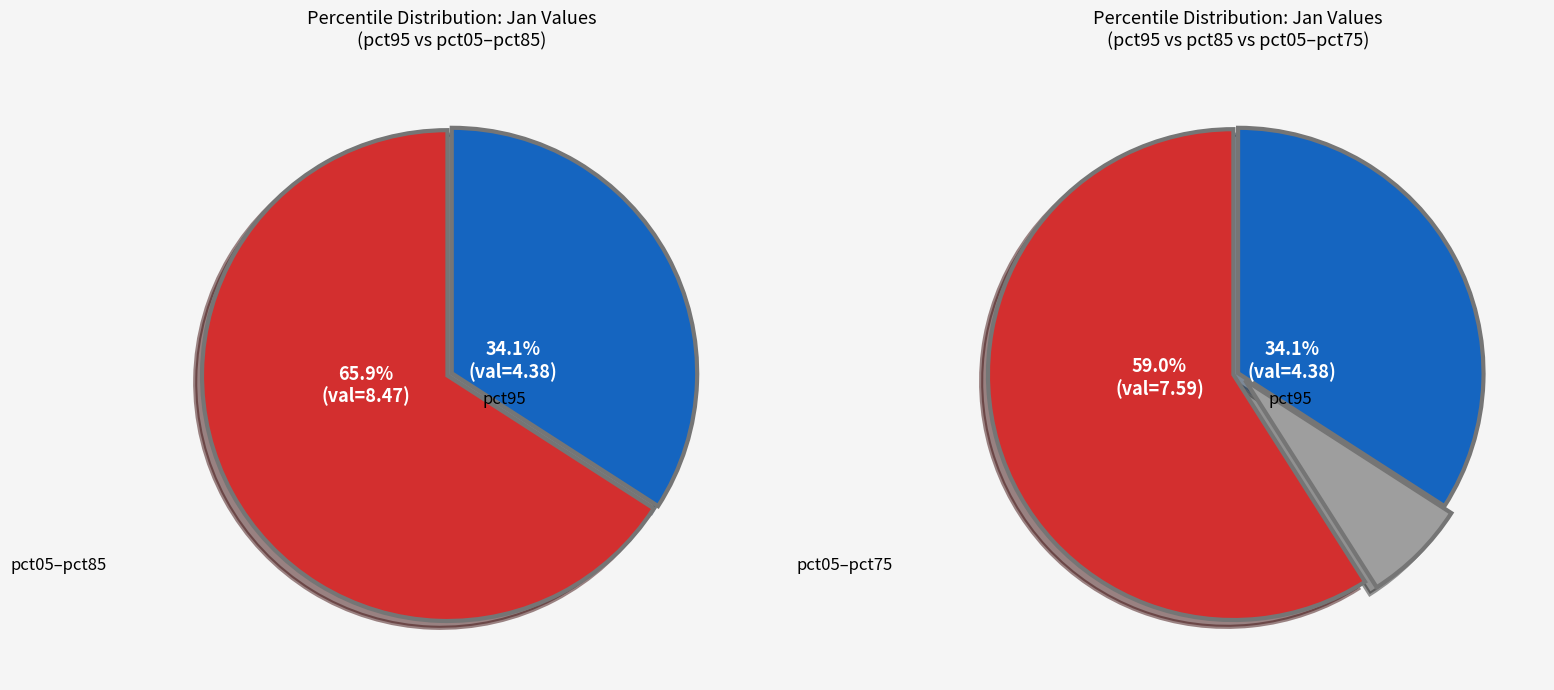

To the nearest percent, what portion does pct95 represent?

34%